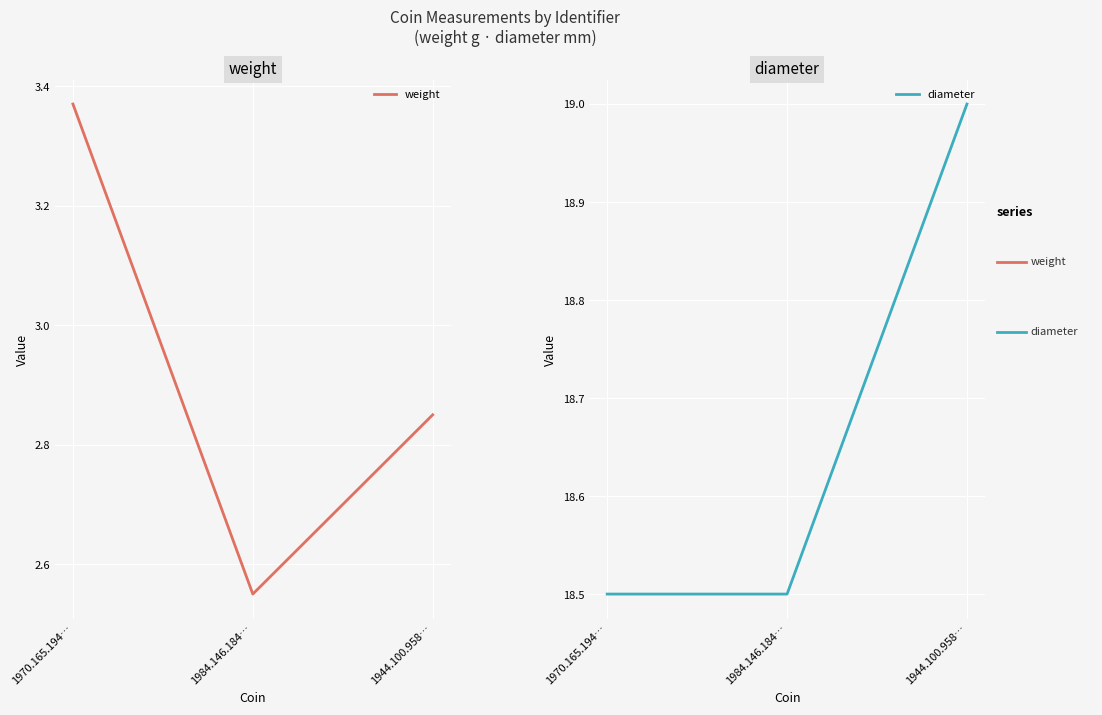

At 1970.165.194…, list the series in order from largest to smallest.

diameter, weight